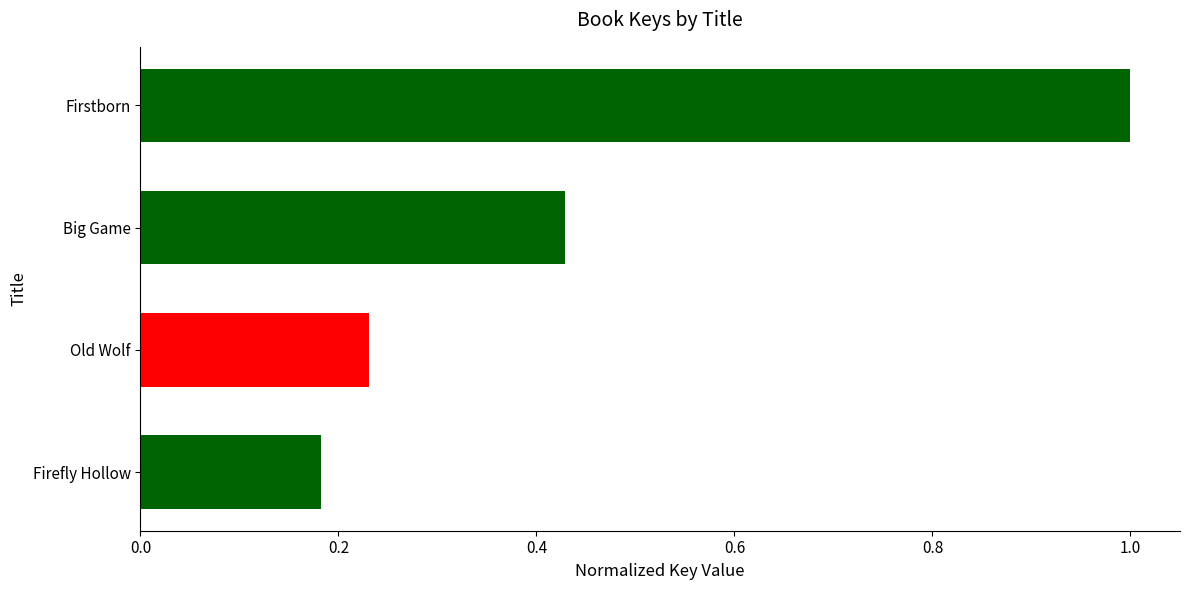

What is the average value?

0.5